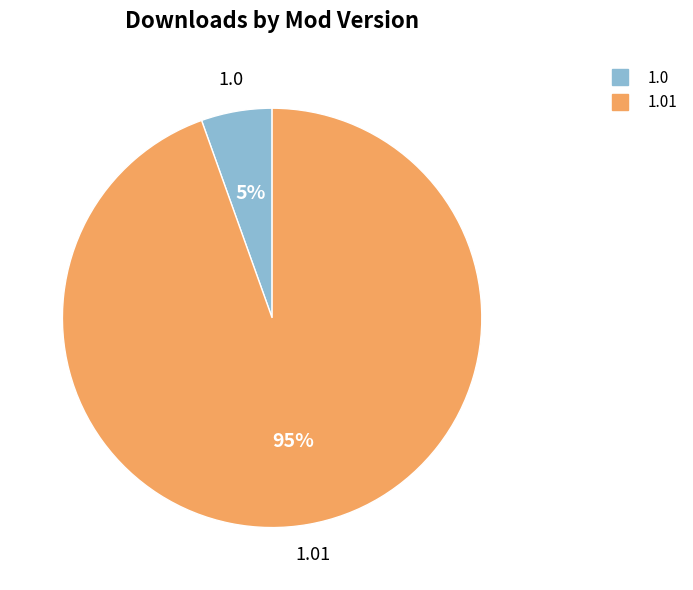

Does any single category account for the majority?

Yes